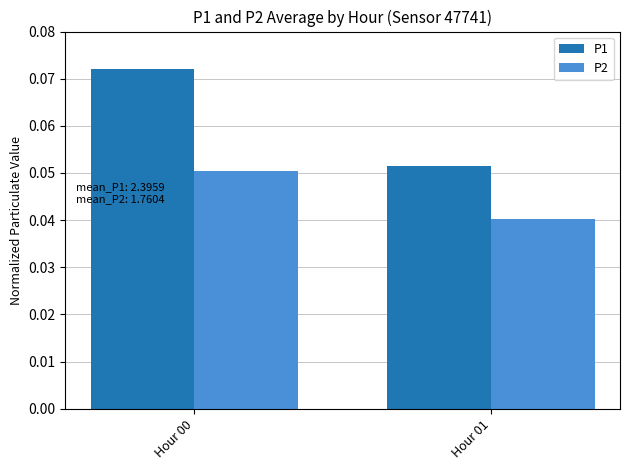

At how many categories does at least one series exceed 0?

2